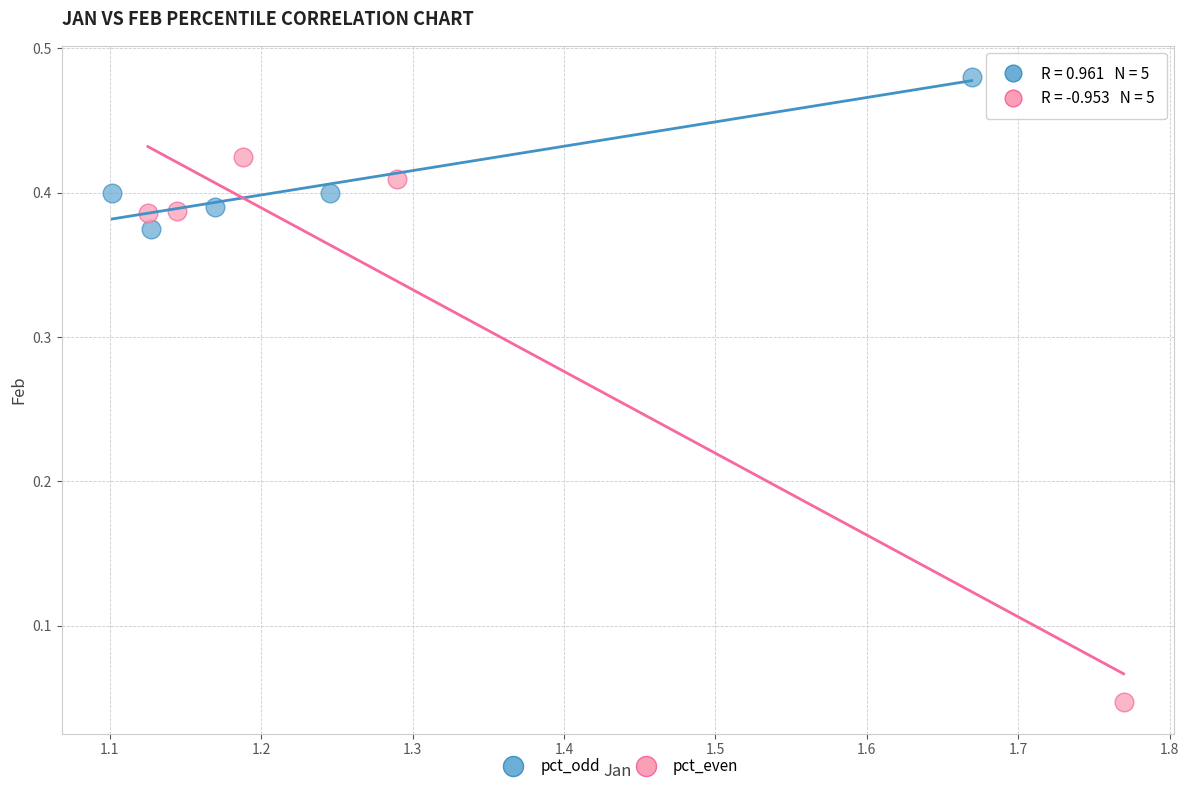

Which series reaches the maximum Y coordinate?

pct_odd